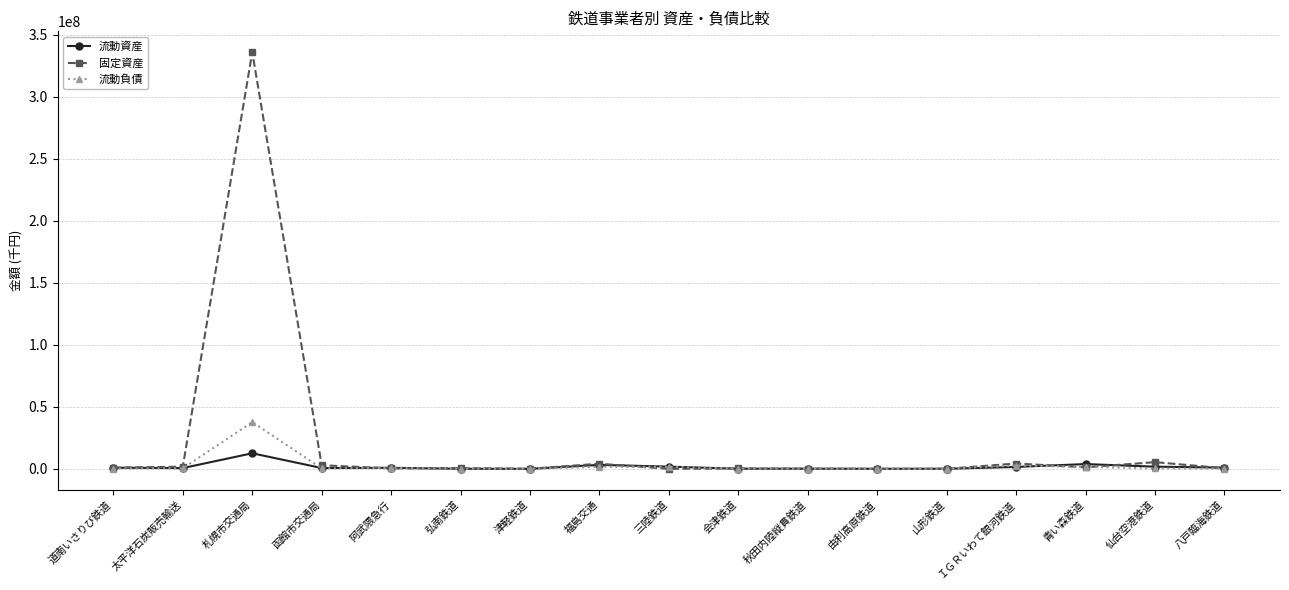

What is the label of the 7th point from the right?

秋田内陸縦貫鉄道